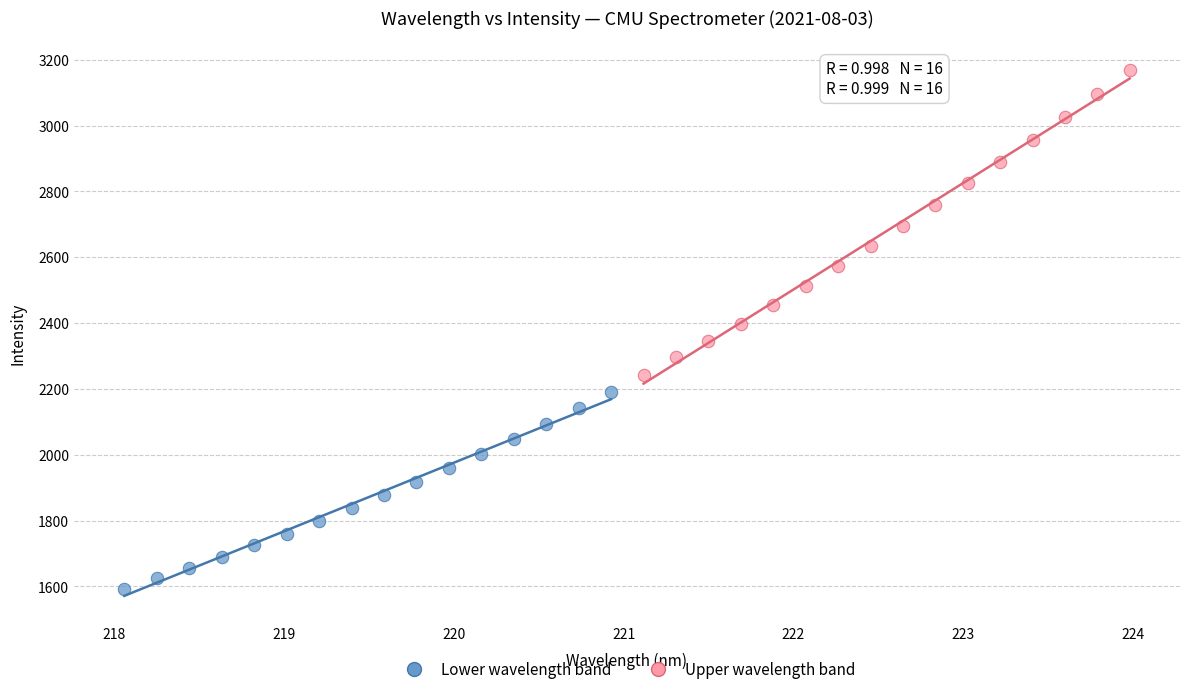

Which series contains the lowest Y value?

Lower wavelength band